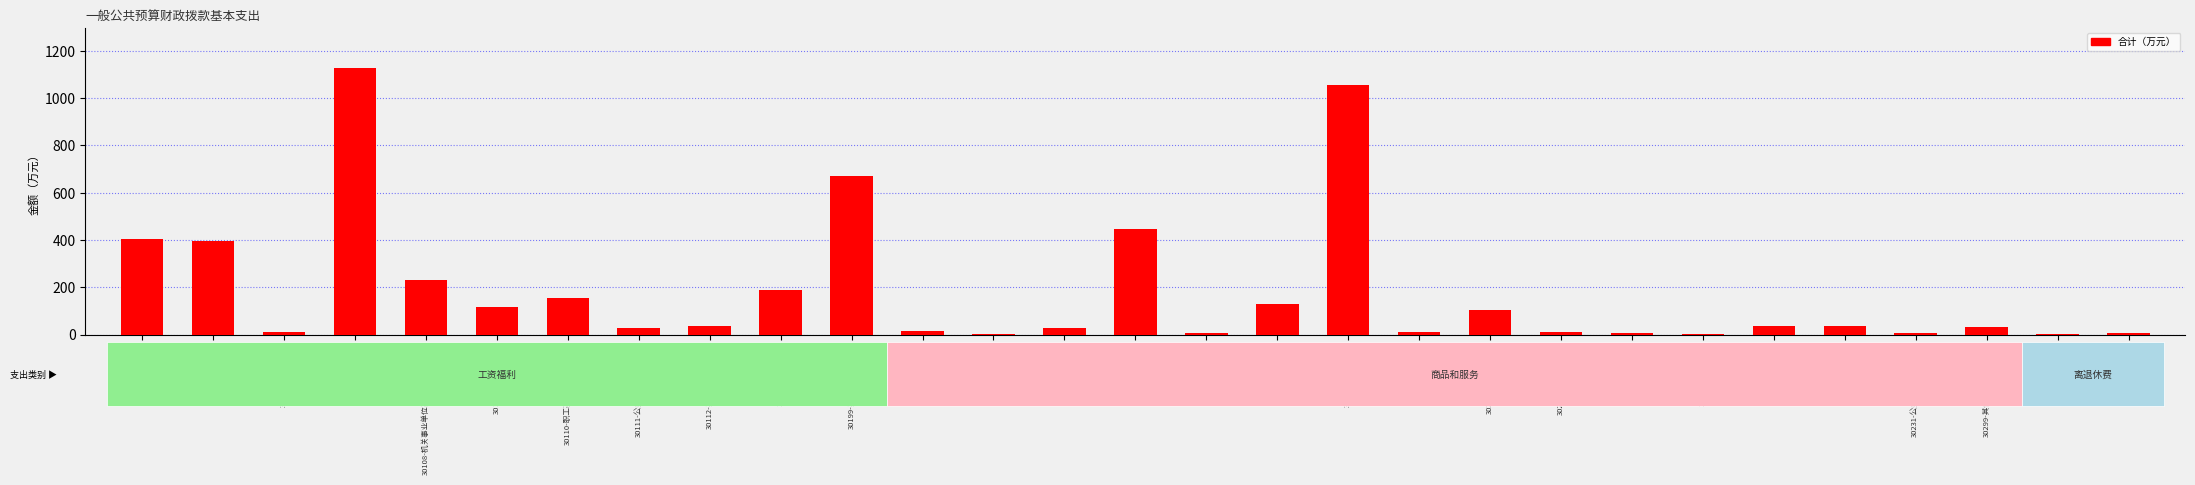

The chart shows a value of 127.6 at 30208-取暖费. True or false?

True